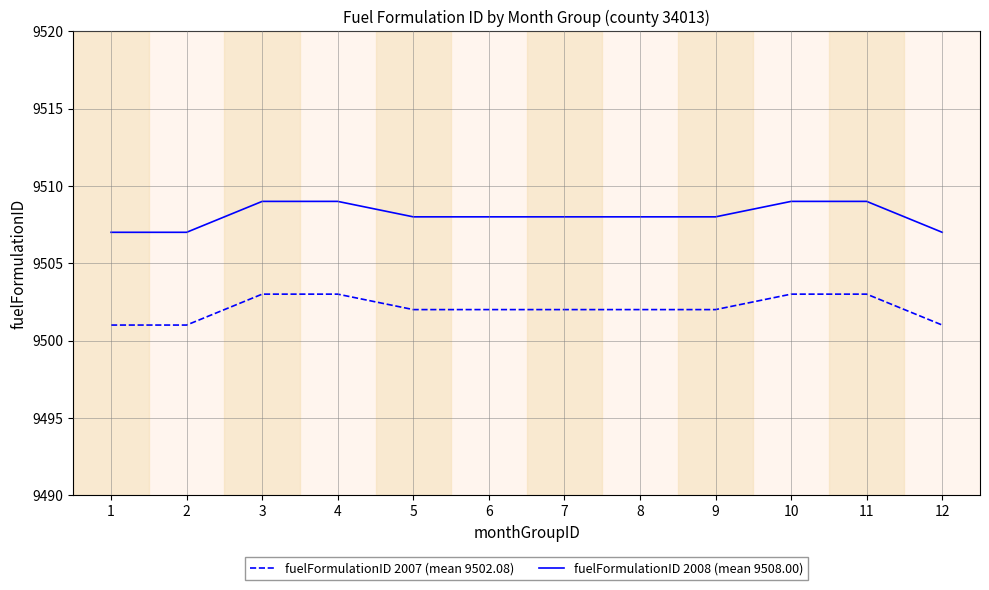

What is the minimum value shown in the chart?

9501